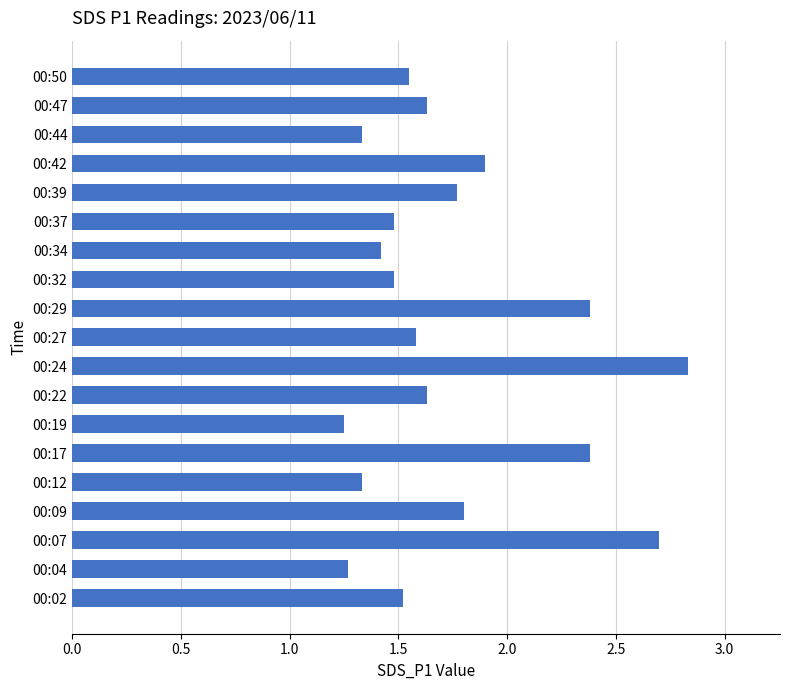

What is the average value?

1.7